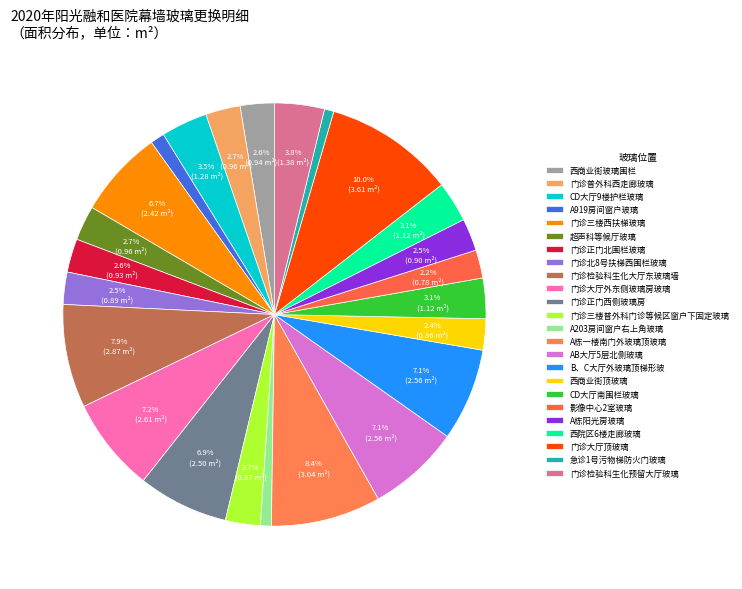

What percentage is the 西商业街顶玻璃 slice, to the nearest percent?

2%